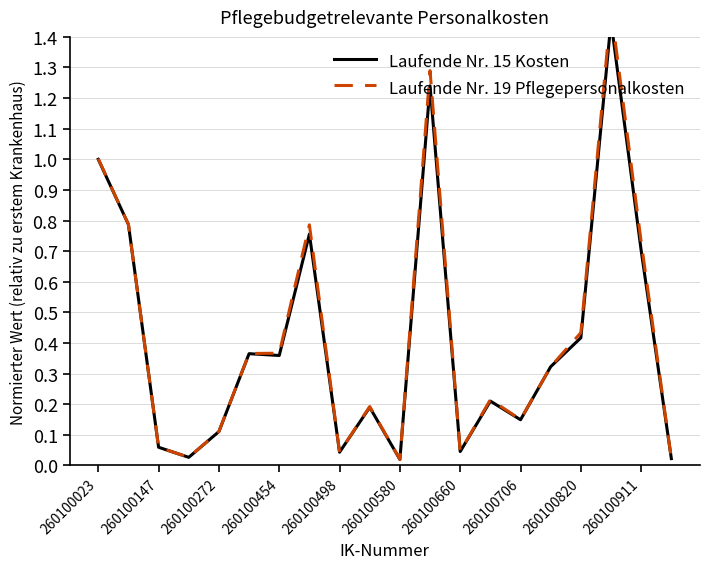

List the series in order of their overall mean, lowest first.

Laufende Nr. 15 Kosten, Laufende Nr. 19 Pflegepersonalkosten